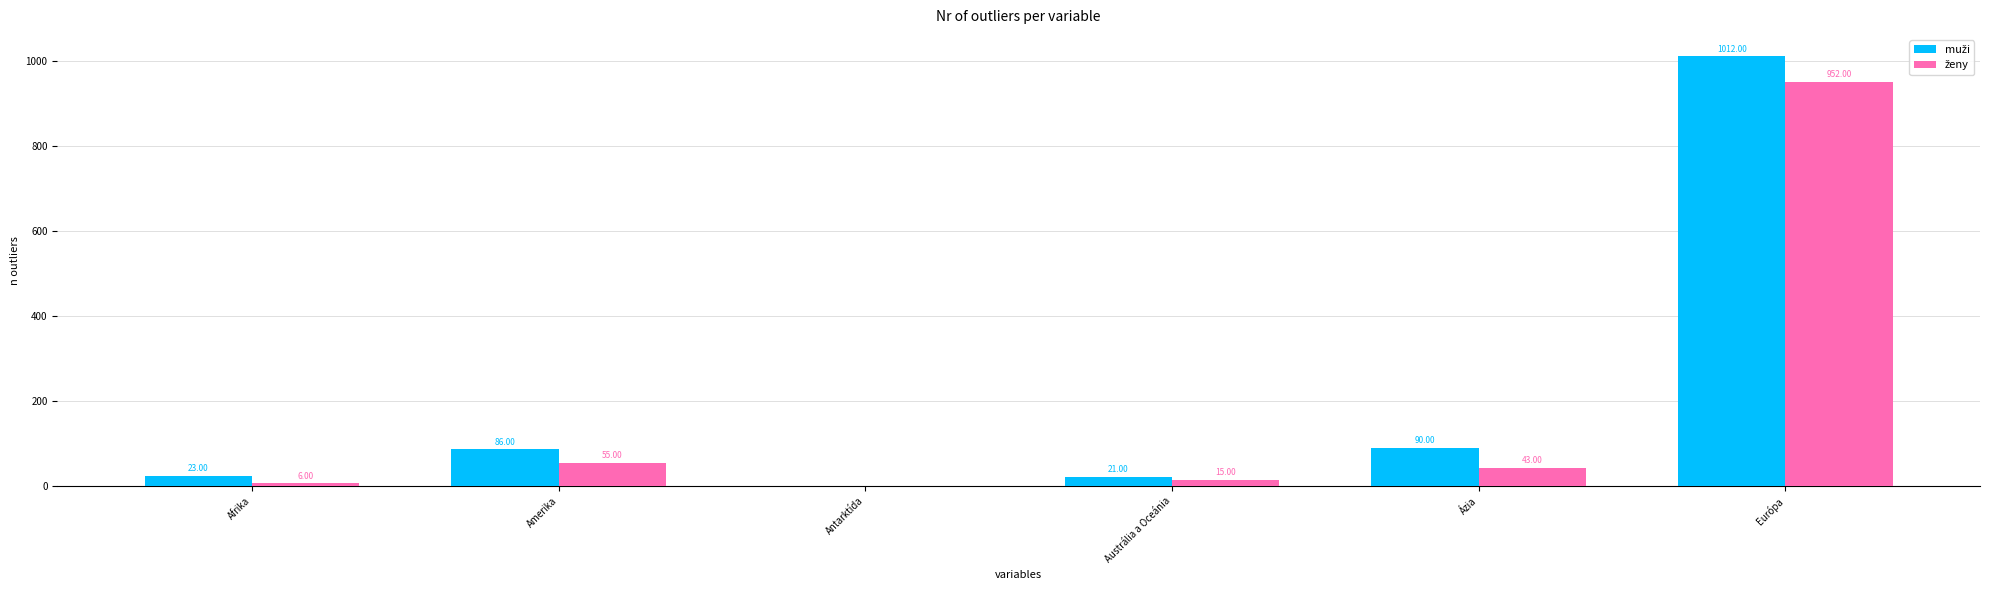

Which category has the highest value across all series?

Európa